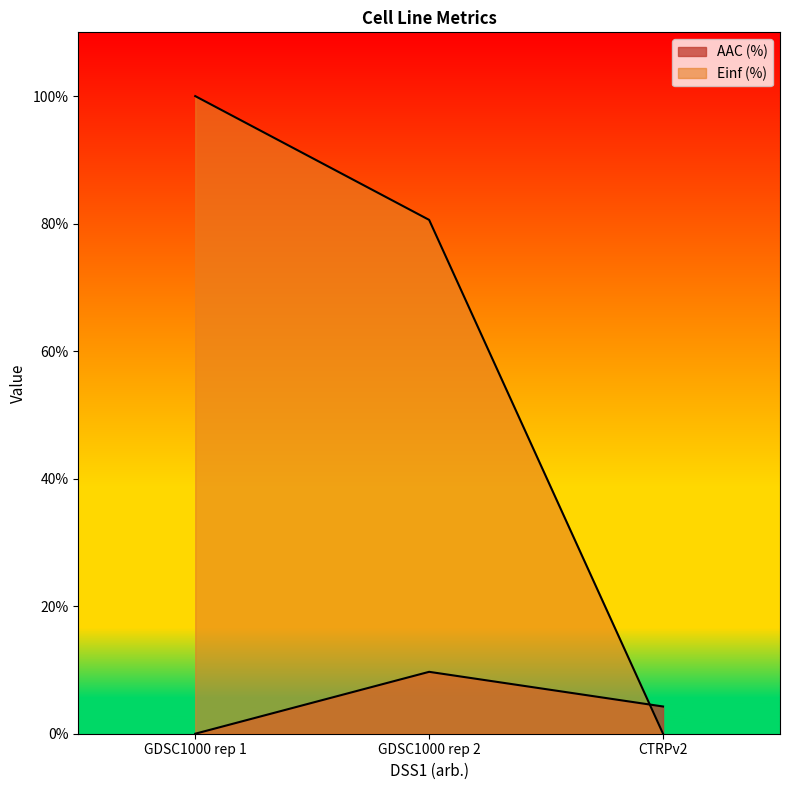

Is it true that AAC (%) equals 3.1 at GDSC1000 rep 1?

False